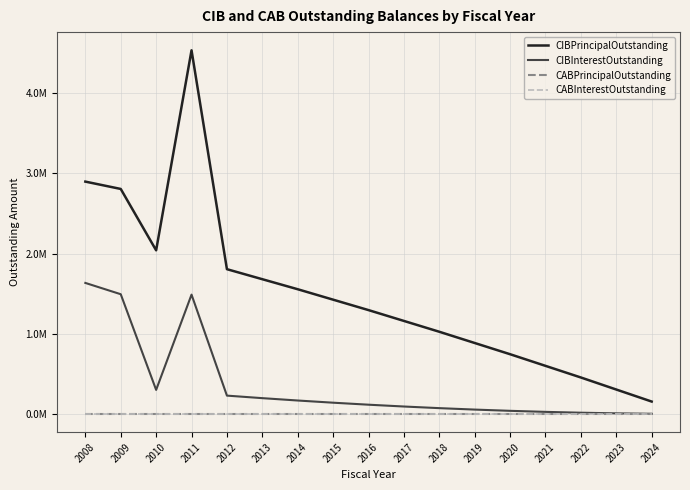

Where does the CIBInterestOutstanding series first go above 115937?

2008